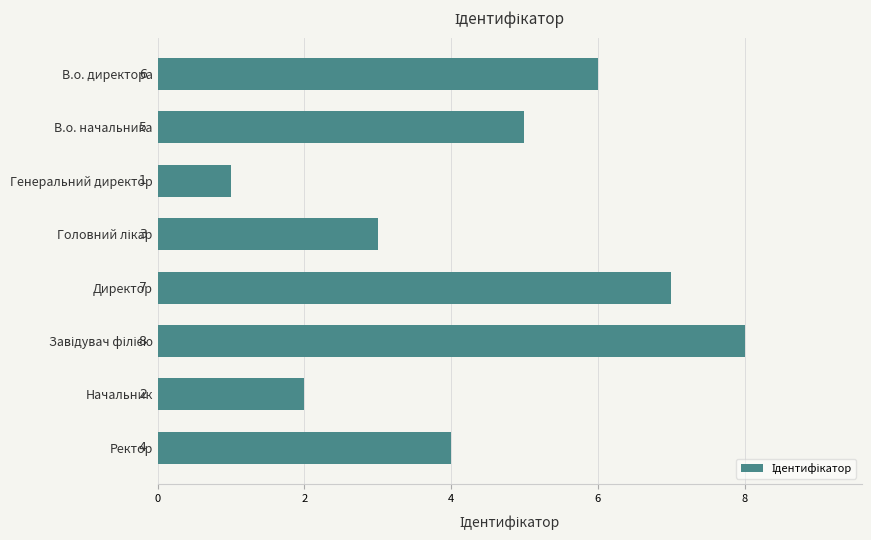

What is the change in value from Директор to Начальник?

-5